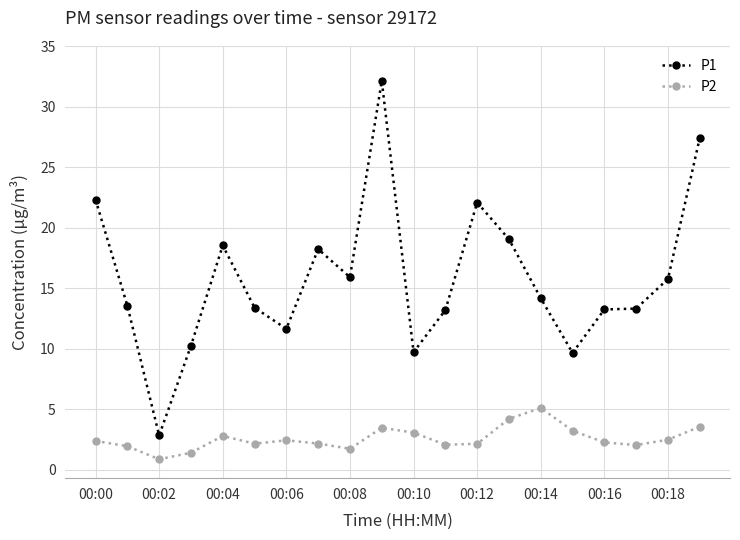

What is the smallest value displayed?

0.9